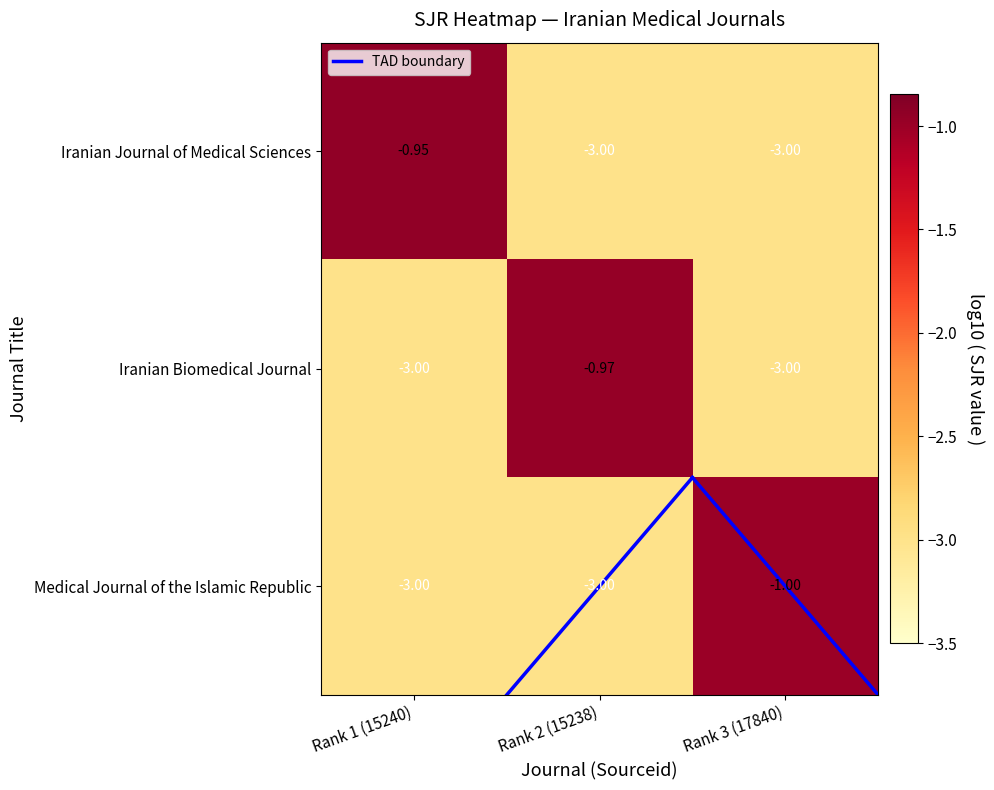

Which series has the widest spread of values?

Iranian Journal of Medical Sciences